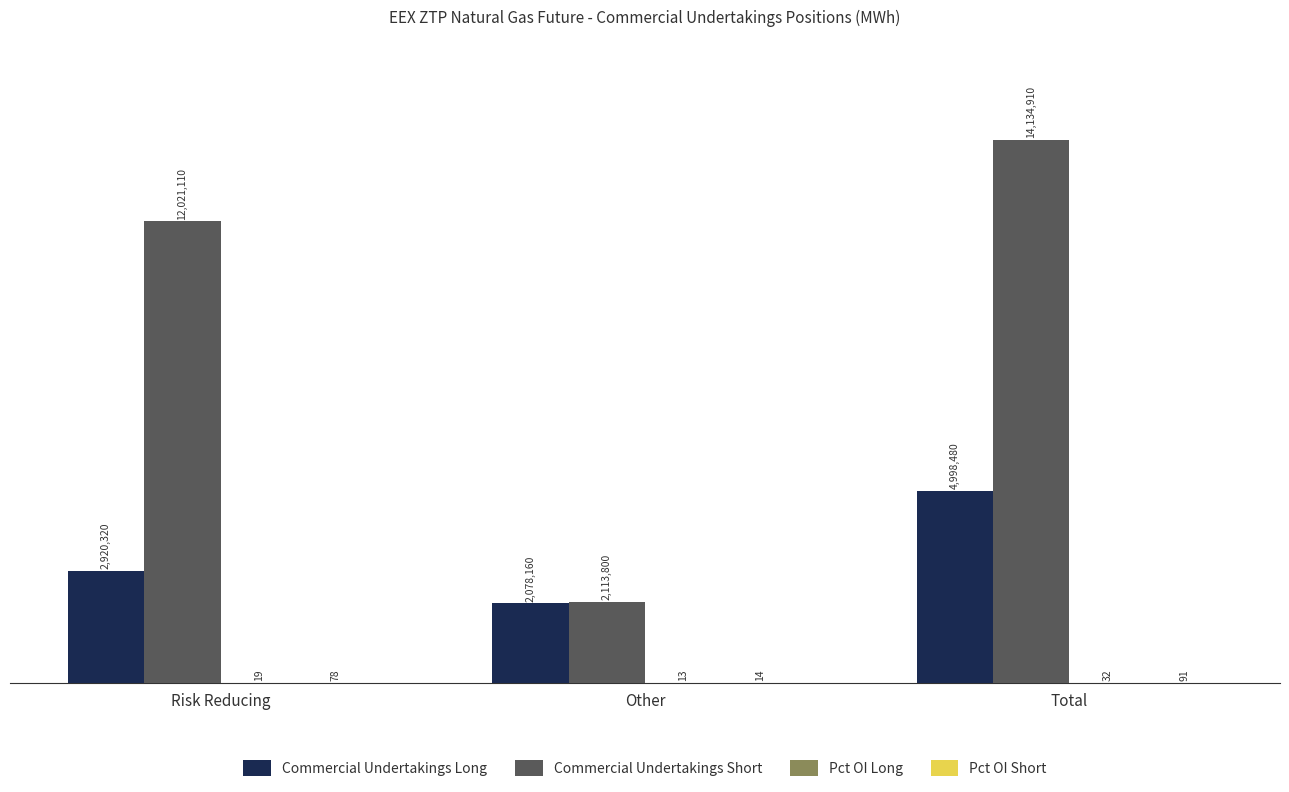

Are the bars grouped side by side (vs. stacked)?

Yes